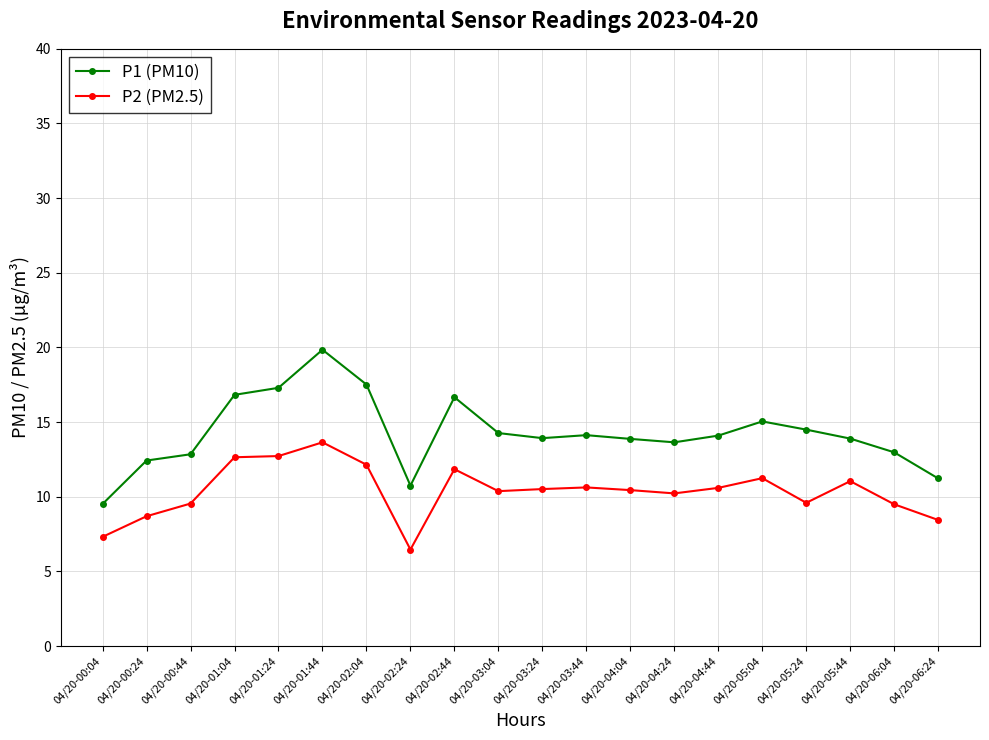

The P2 (PM2.5) series shows 5.9 at 04/20-04:04. True or false?

False